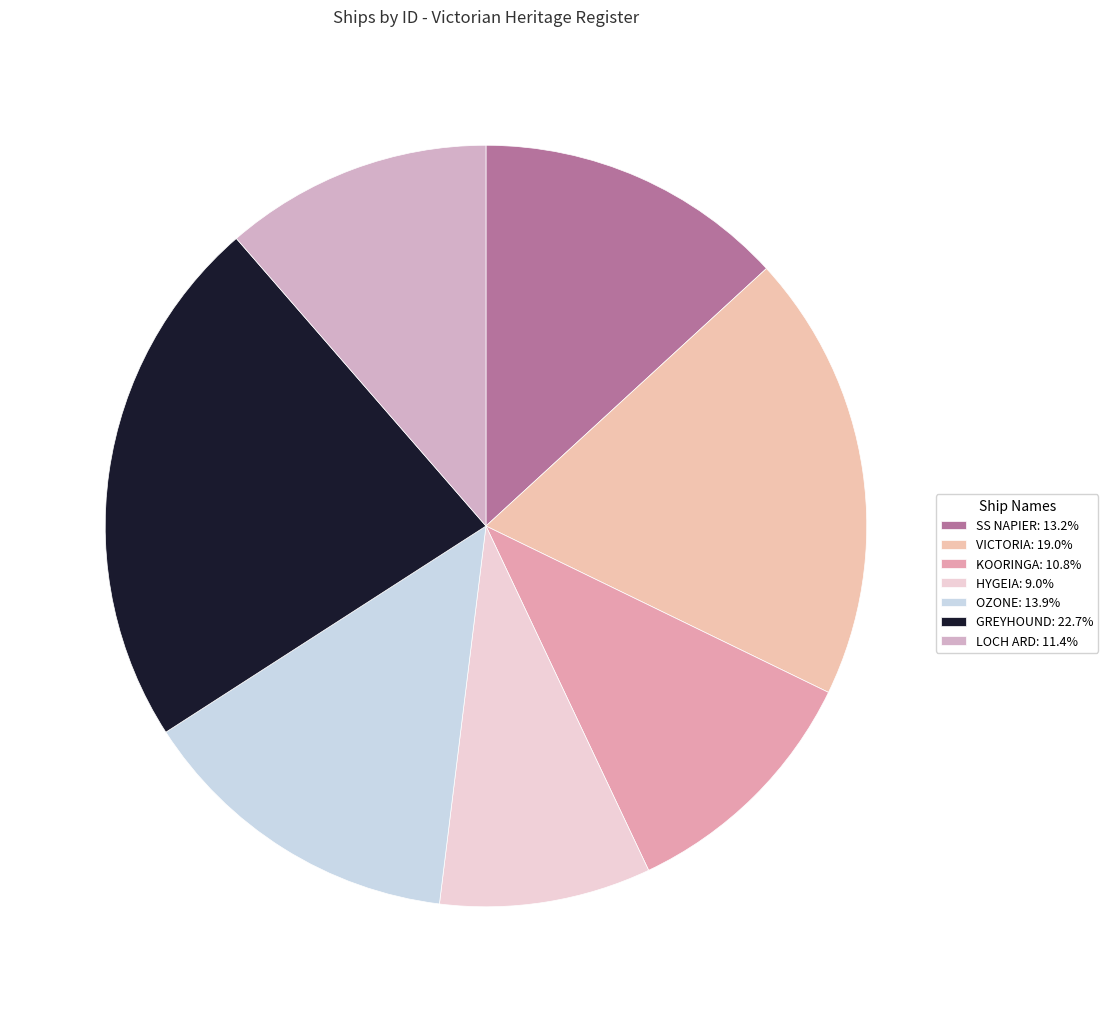

What percentage do KOORINGA and HYGEIA together represent?

19.8%